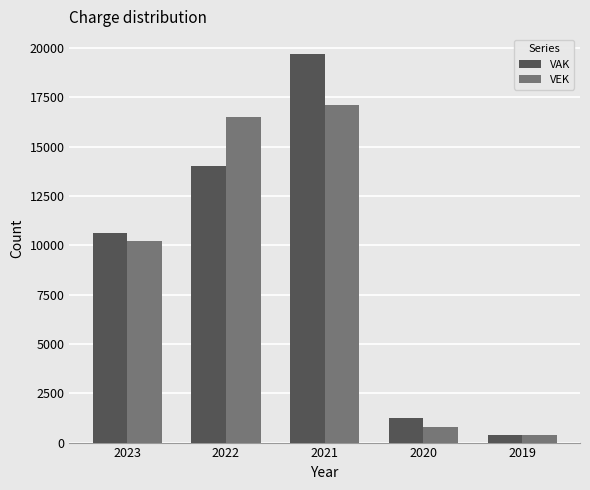

What is the value of the VAK bar at the 3rd from the left?

19724